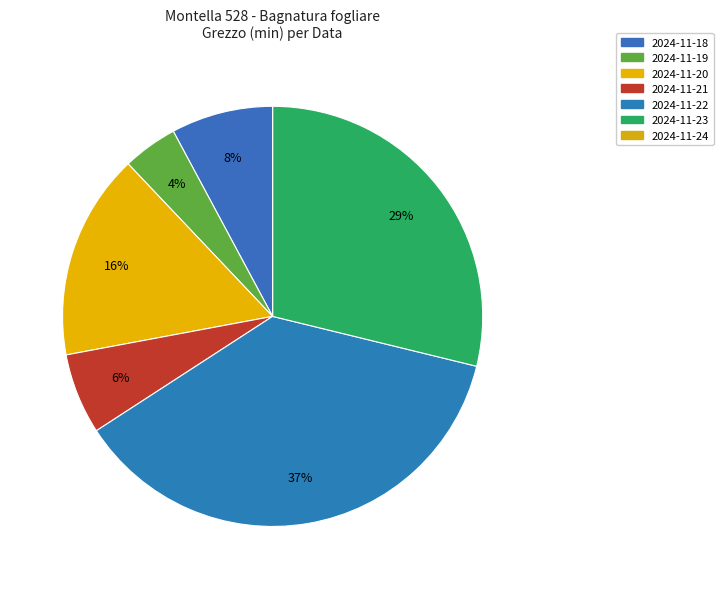

Count the number of slices in the pie.

7